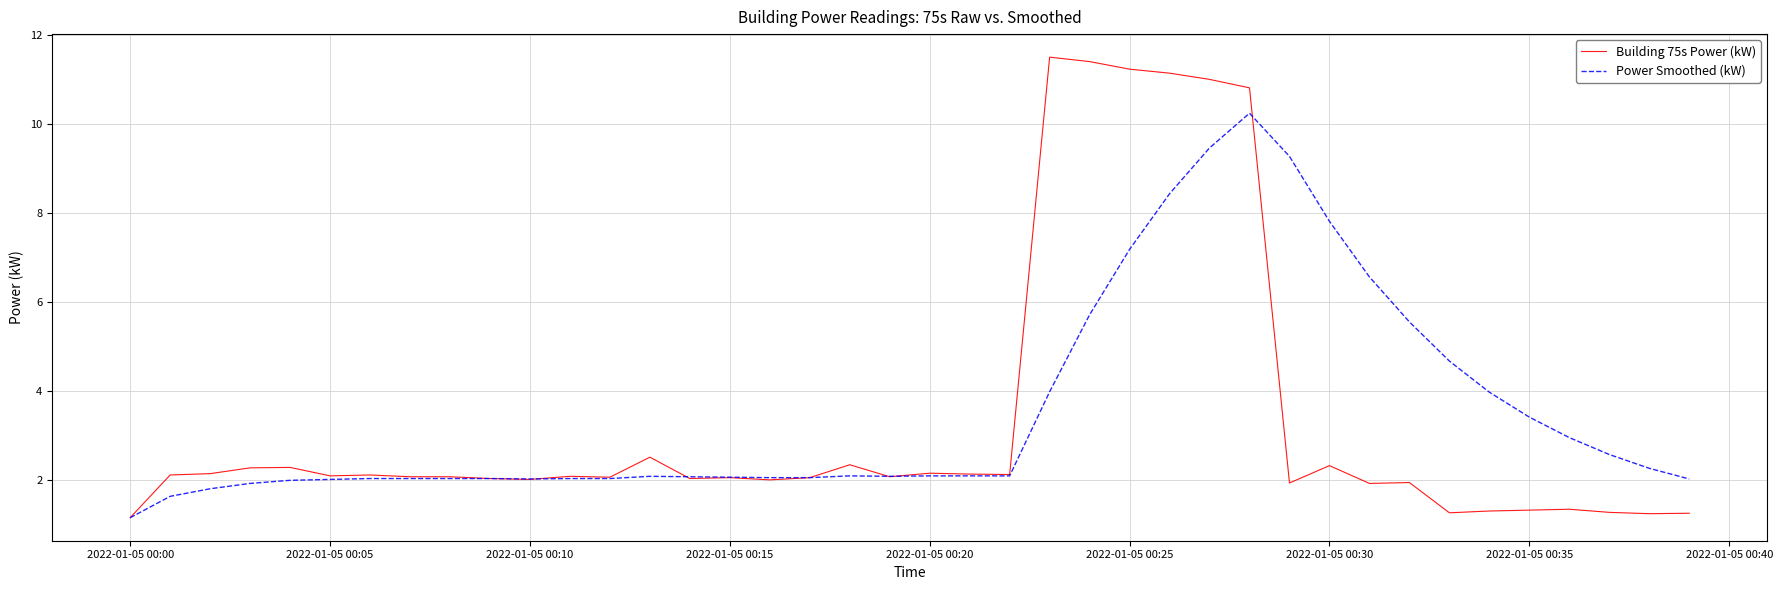

List the series in order of their peak value, lowest first.

Power Smoothed (kW), Building 75s Power (kW)